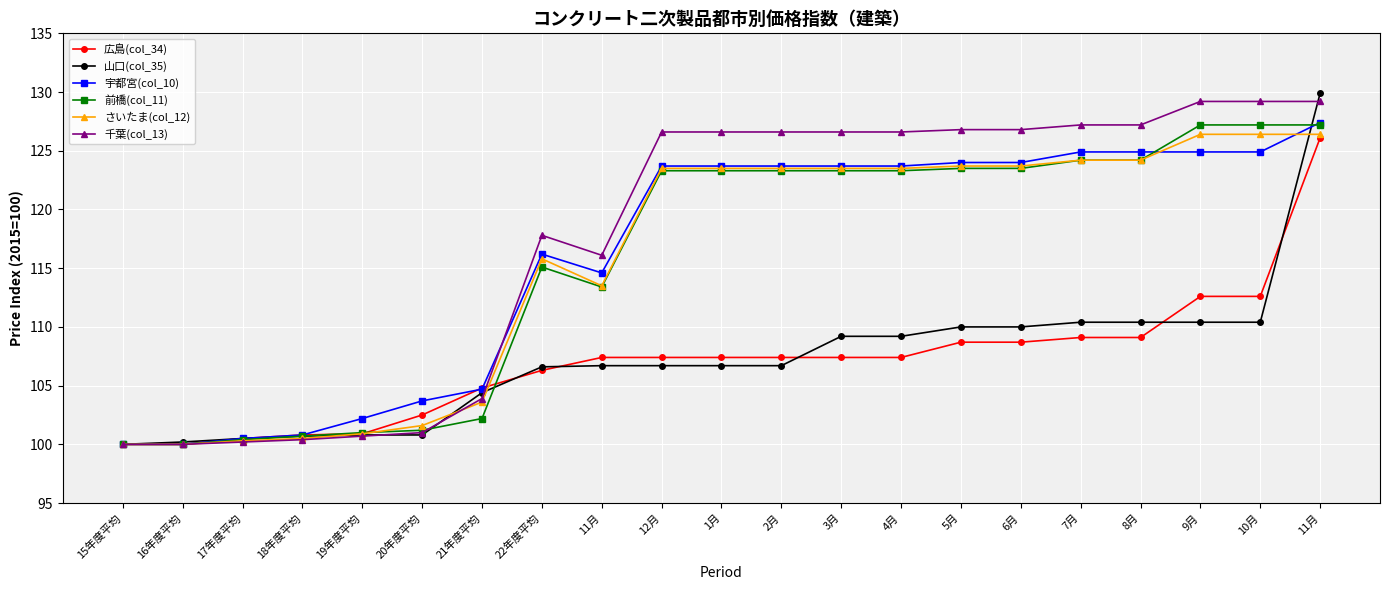

What is the total value across all series at 11月?

671.7